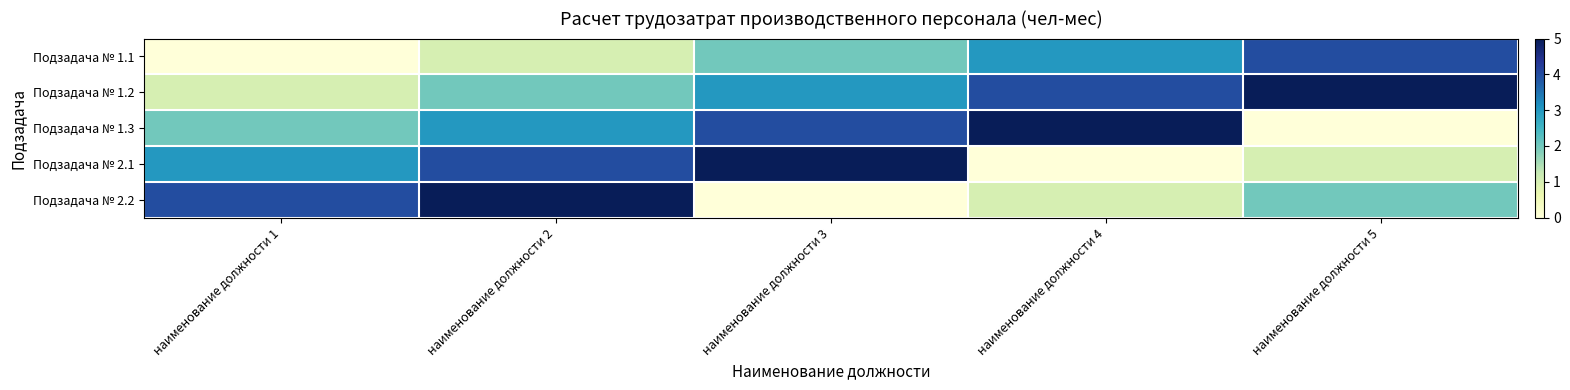

What is the difference between the highest and lowest values at наименование должности 4?

5